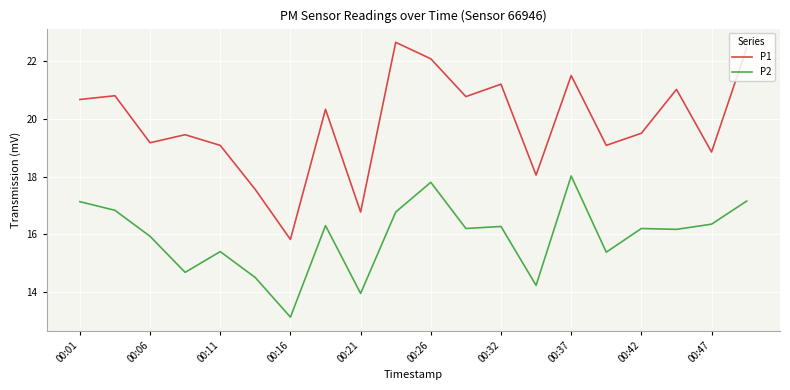

Which series has the widest spread of values?

P1